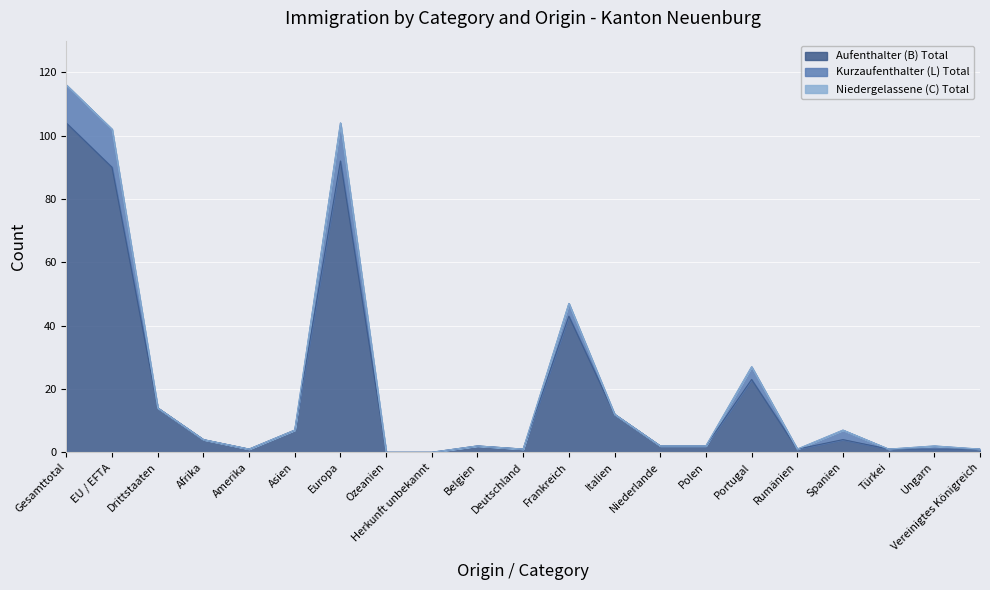

The Kurzaufenthalter (L) Total series shows 151 at EU / EFTA. True or false?

False